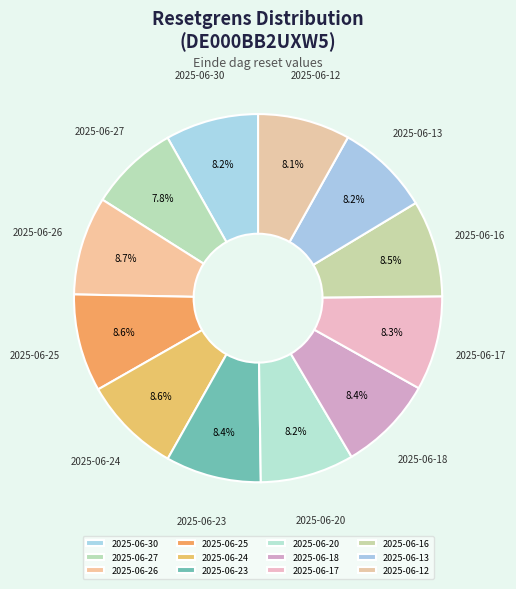

How many slices are in this pie chart?

12